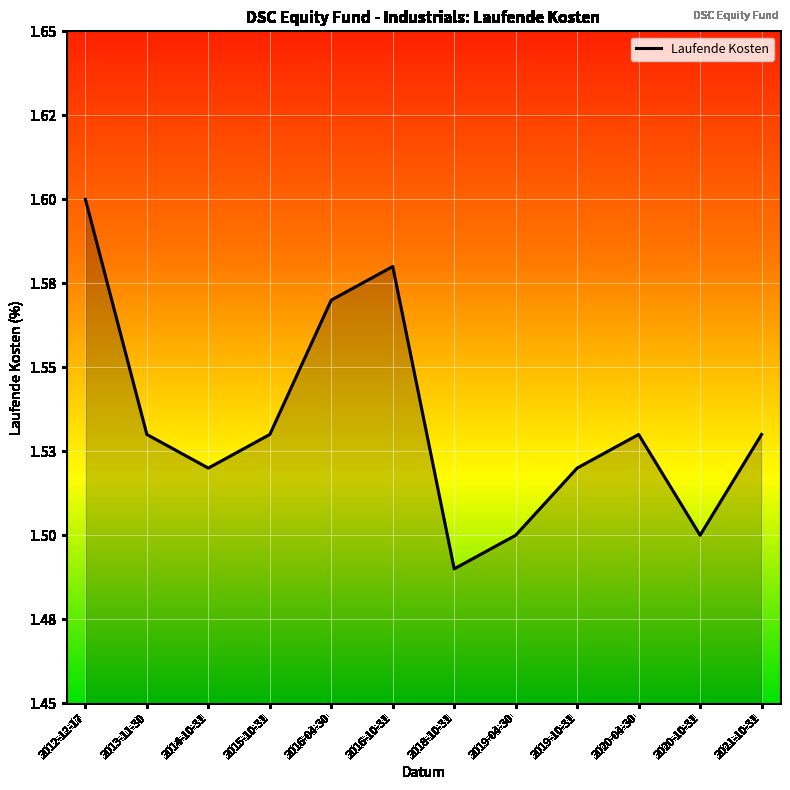

What position from the left is 2014-10-31?

3